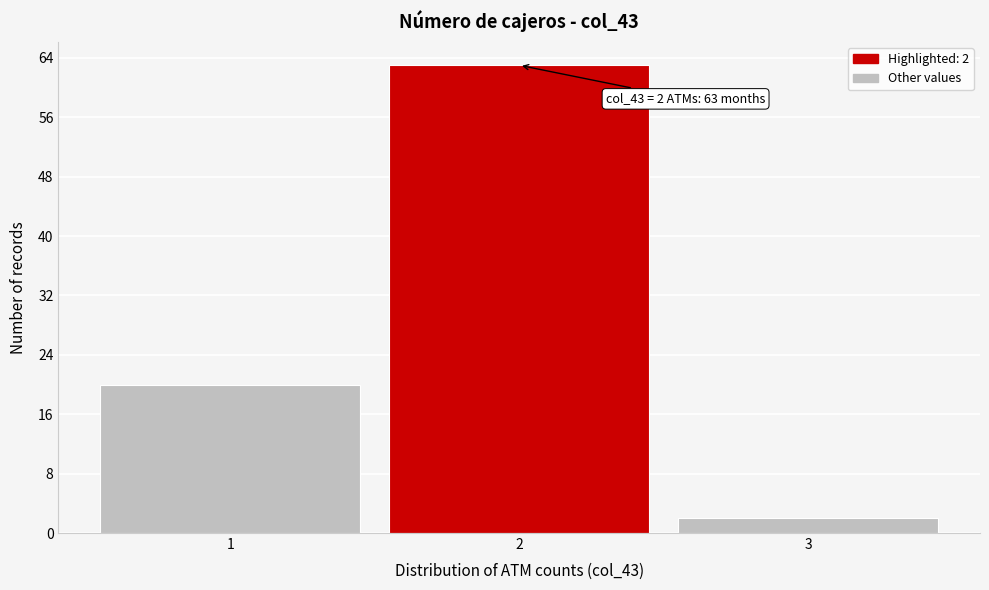

Which range on the x-axis has the tallest bar?

1.5 to 2.5